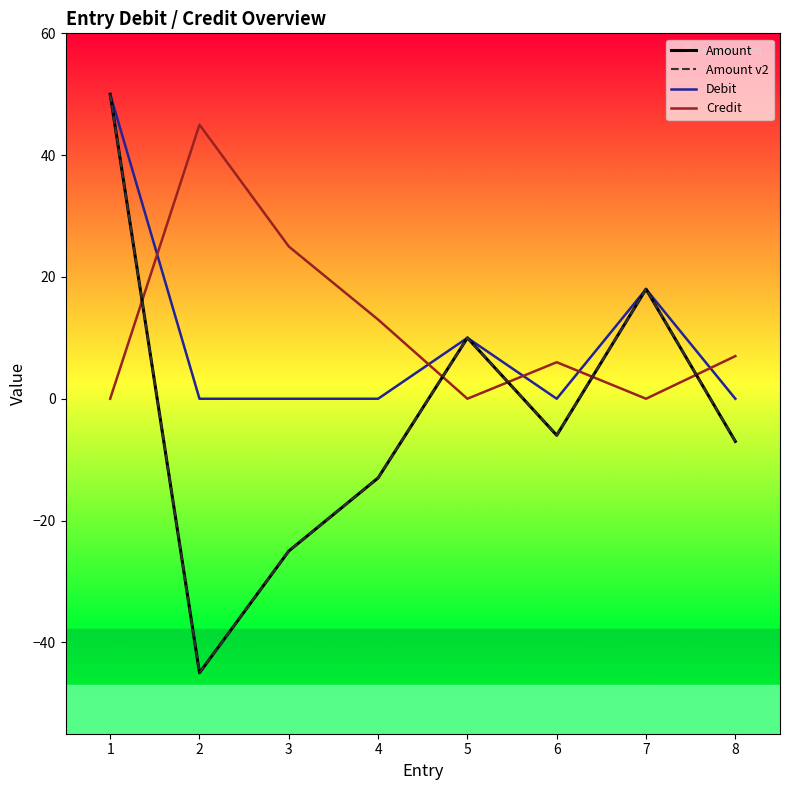

What is the maximum value for Debit?

50